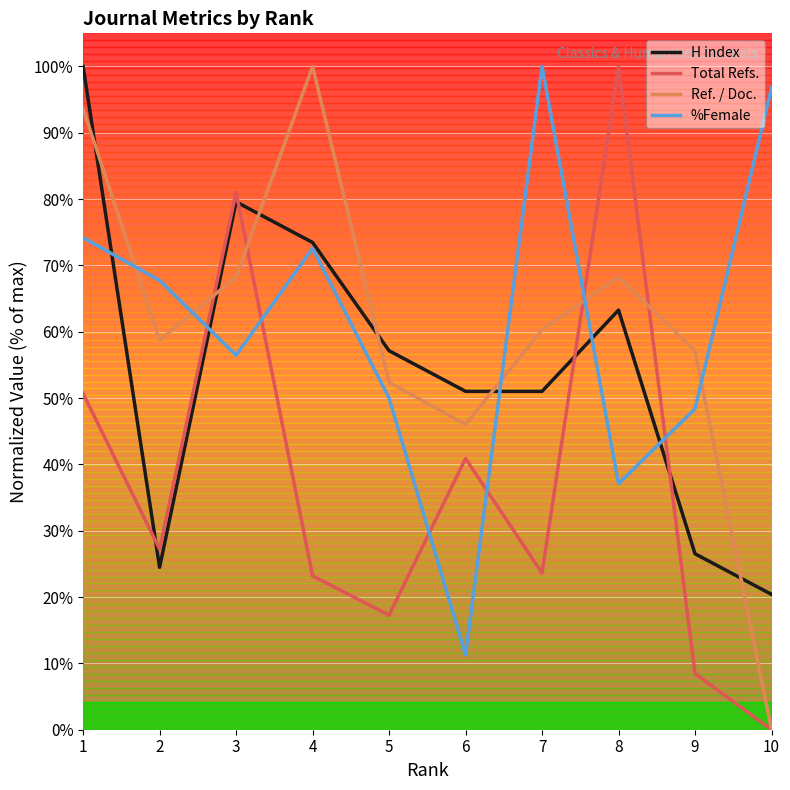

What is the maximum value for Total Refs.?

100.0